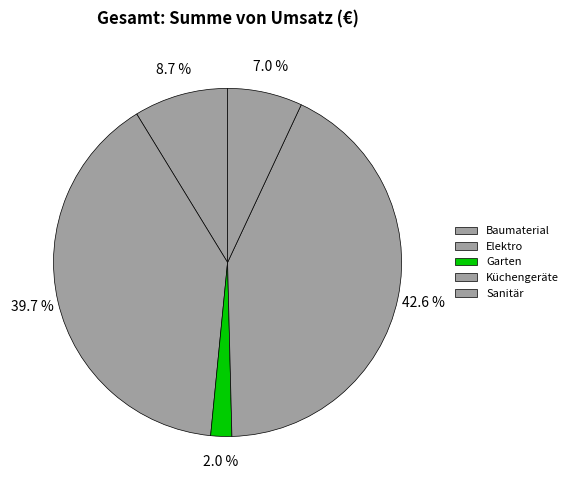

To the nearest percent, what is the average slice percentage?

20%